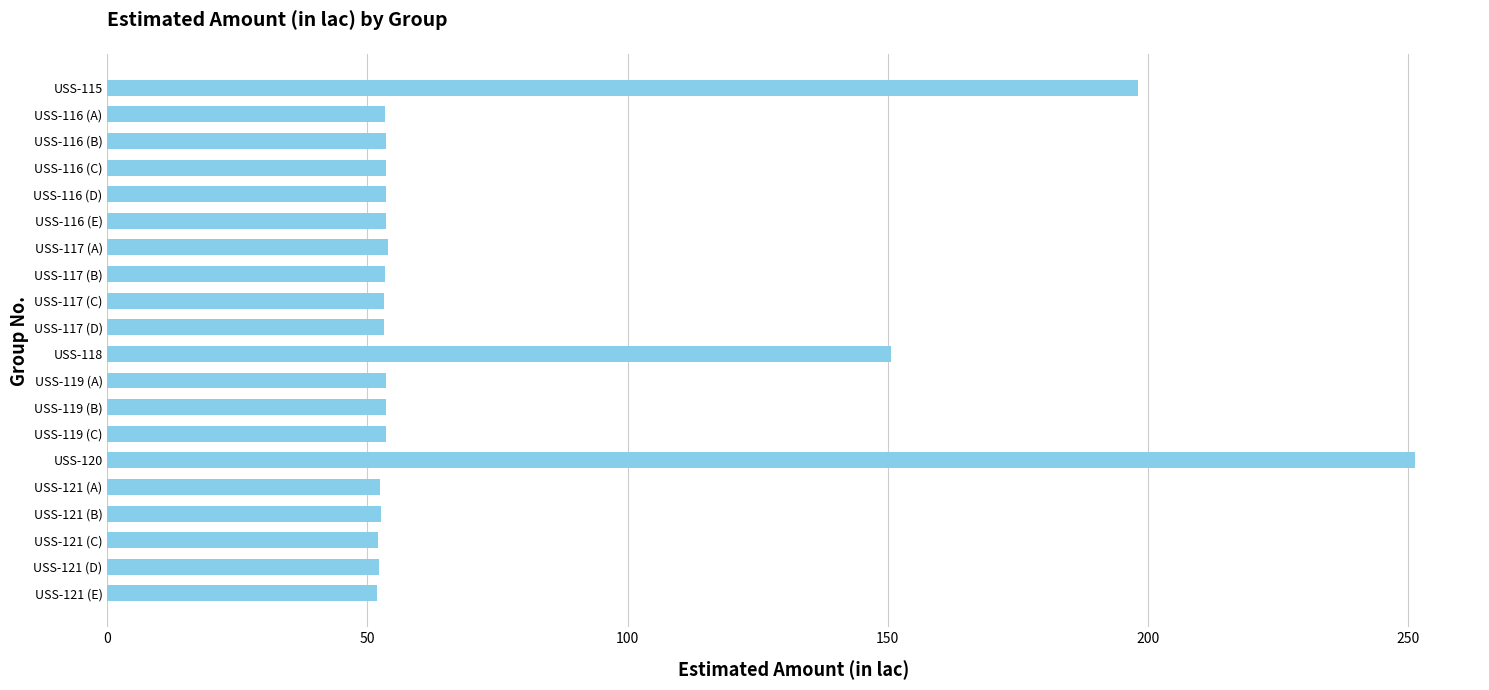

How many categories are shown in the chart?

20